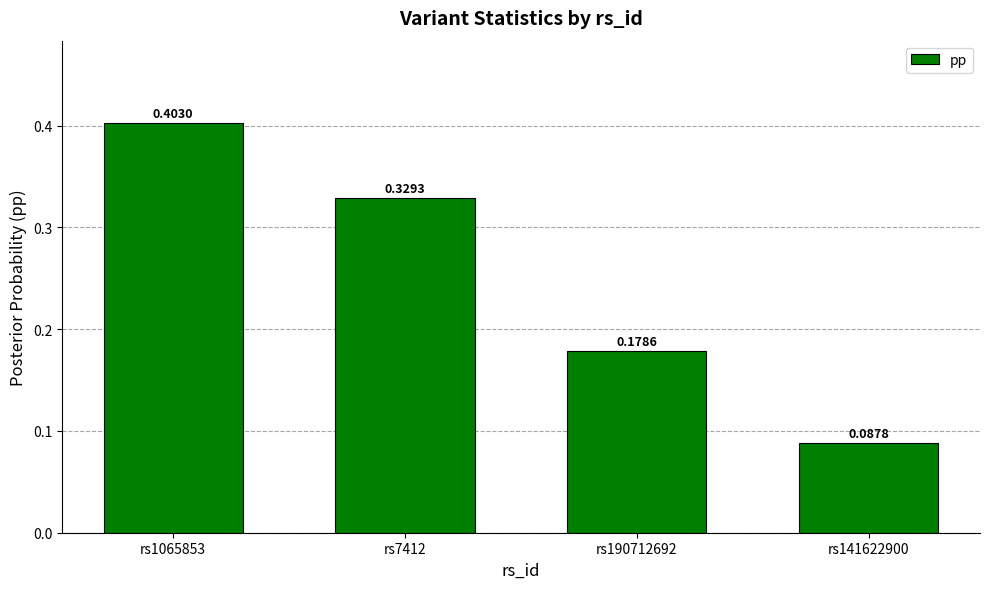

Rank the categories by value from lowest to highest.

rs141622900, rs190712692, rs7412, rs1065853